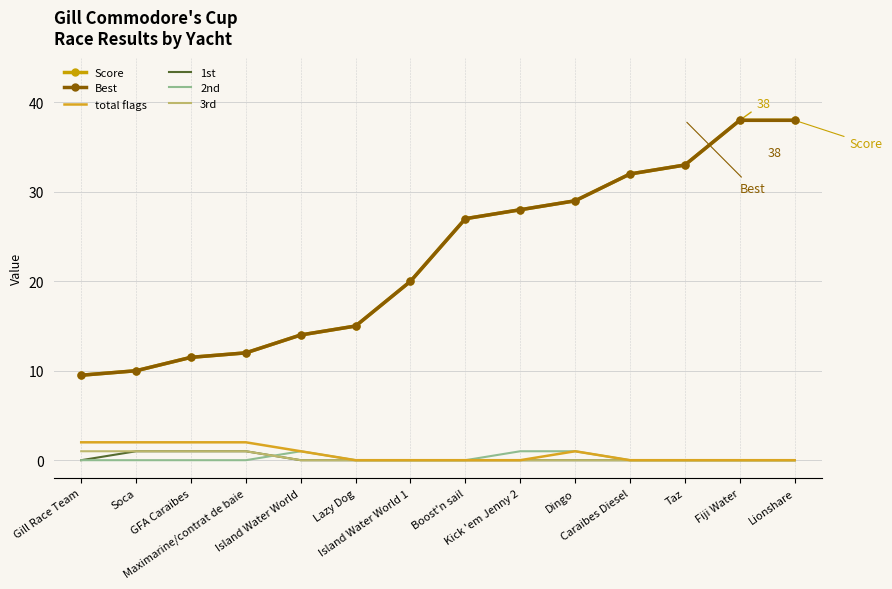

Is it true that 1st equals 0.5 at Caraibes Diesel?

False